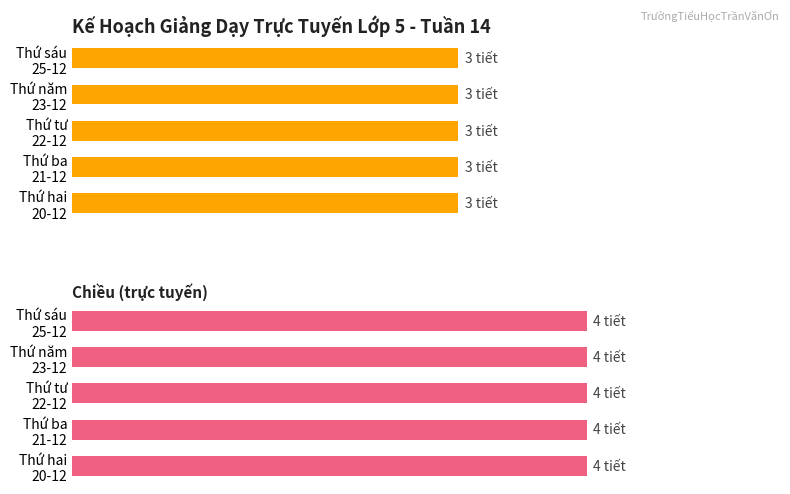

Rank the series by their maximum value, from lowest to highest.

Sáng (tự học), Chiều (trực tuyến)